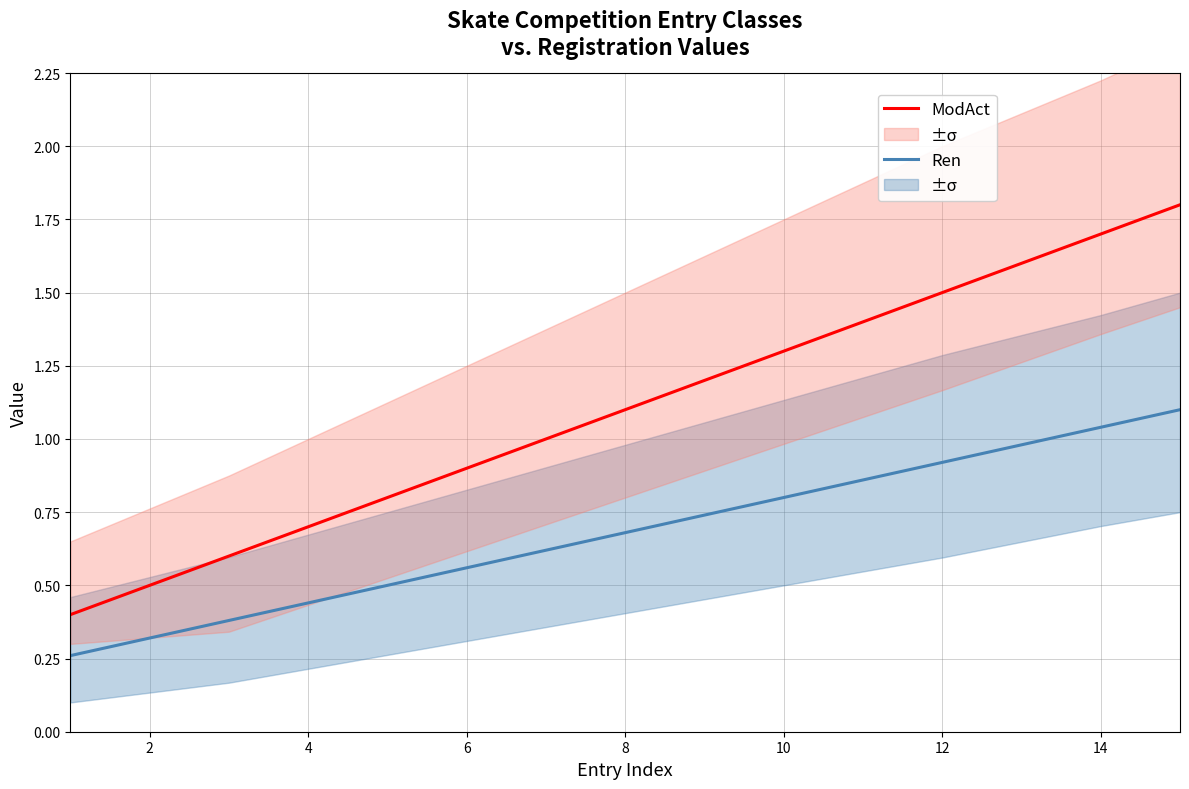

True or false: ModAct and Ren cross at least once.

False